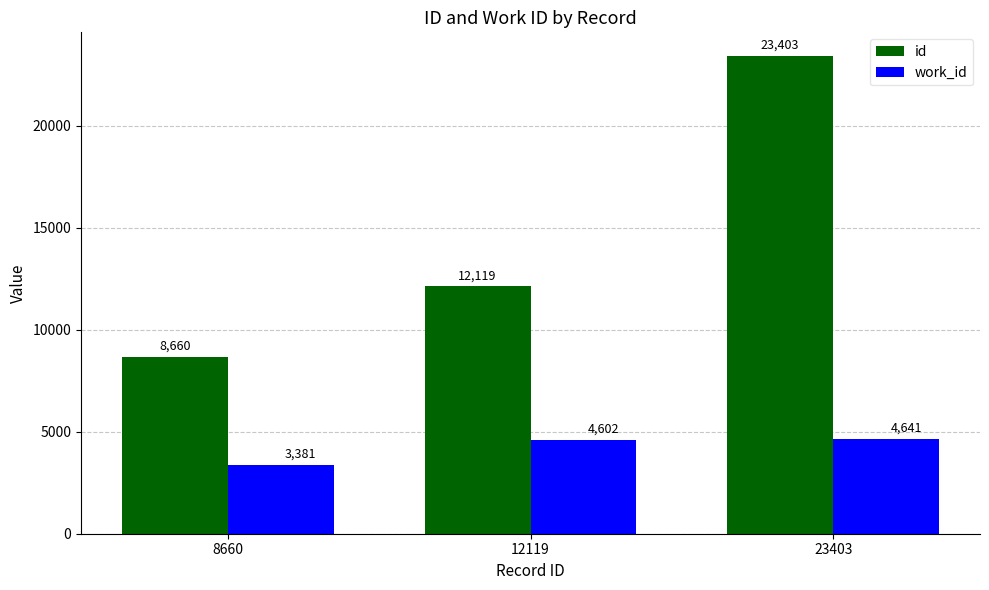

What is the sum of all id values?

44182